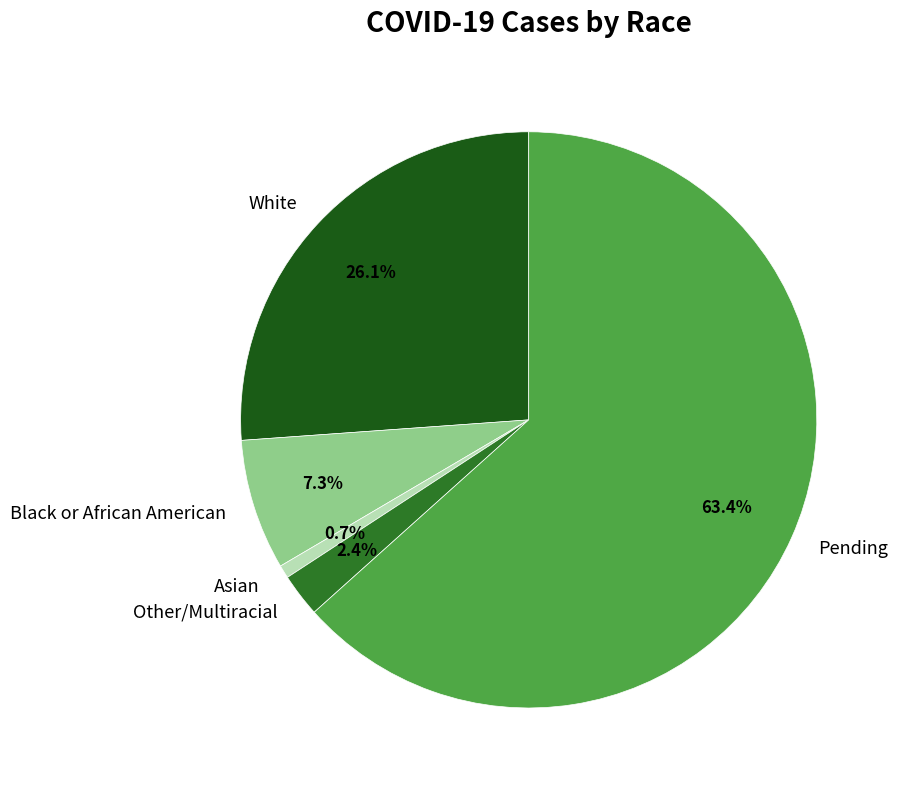

To the nearest percent, what percentage of the pie is White?

26%